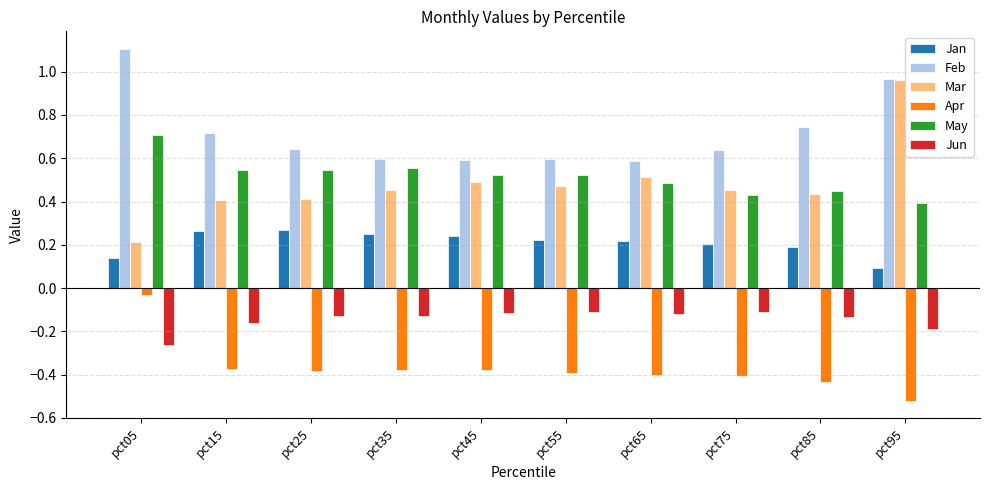

Rank the series by their maximum value, from lowest to highest.

Jun, Apr, Jan, May, Mar, Feb